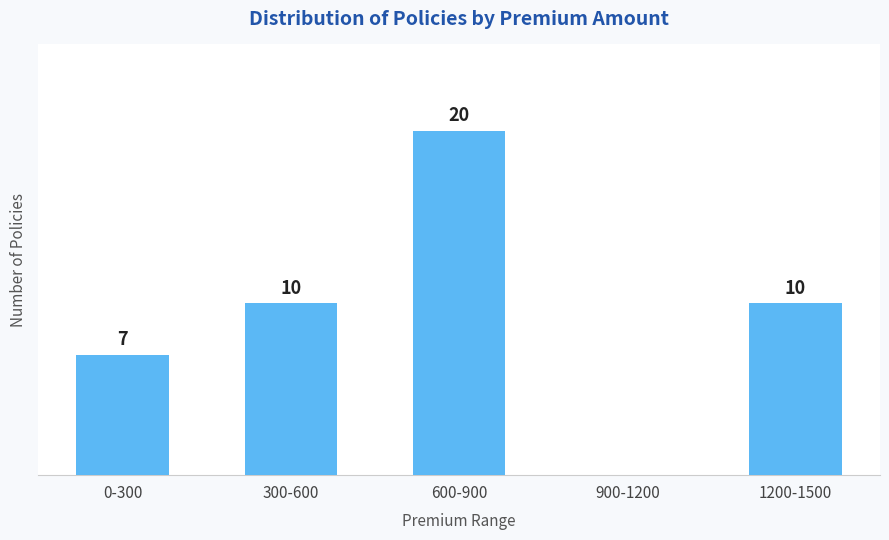

At which category does the chart reach its peak across all series?

600-900